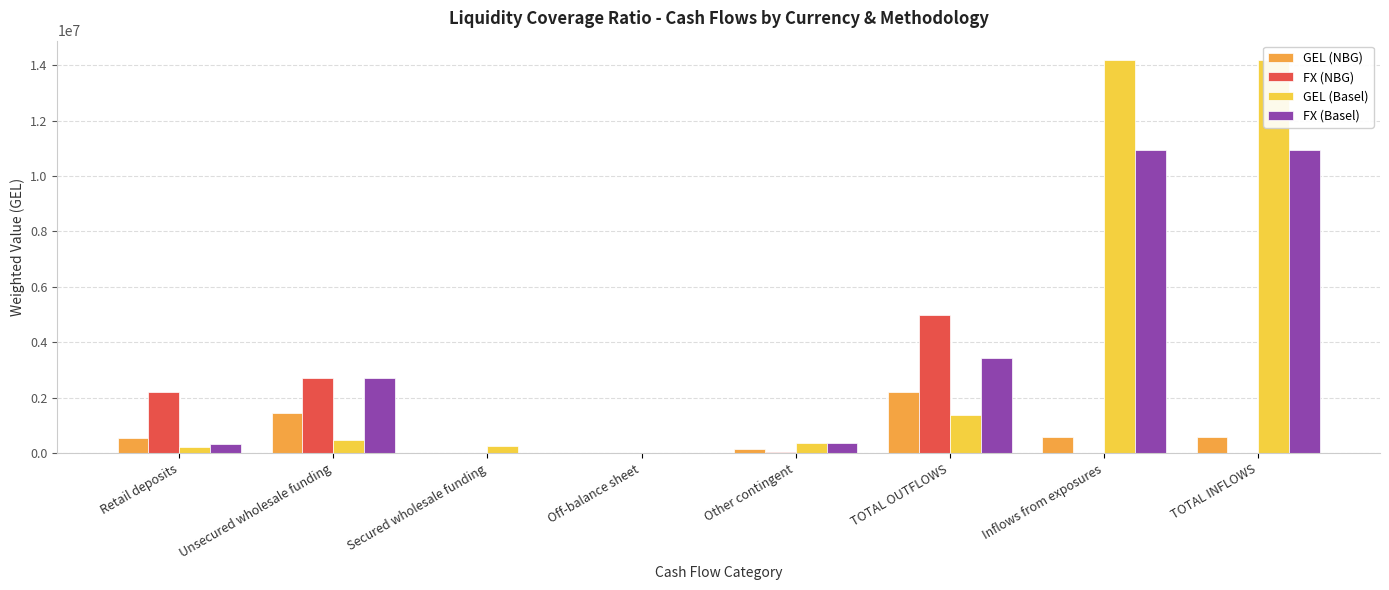

What is the difference between the highest and lowest values at Unsecured wholesale funding?

2235060.6